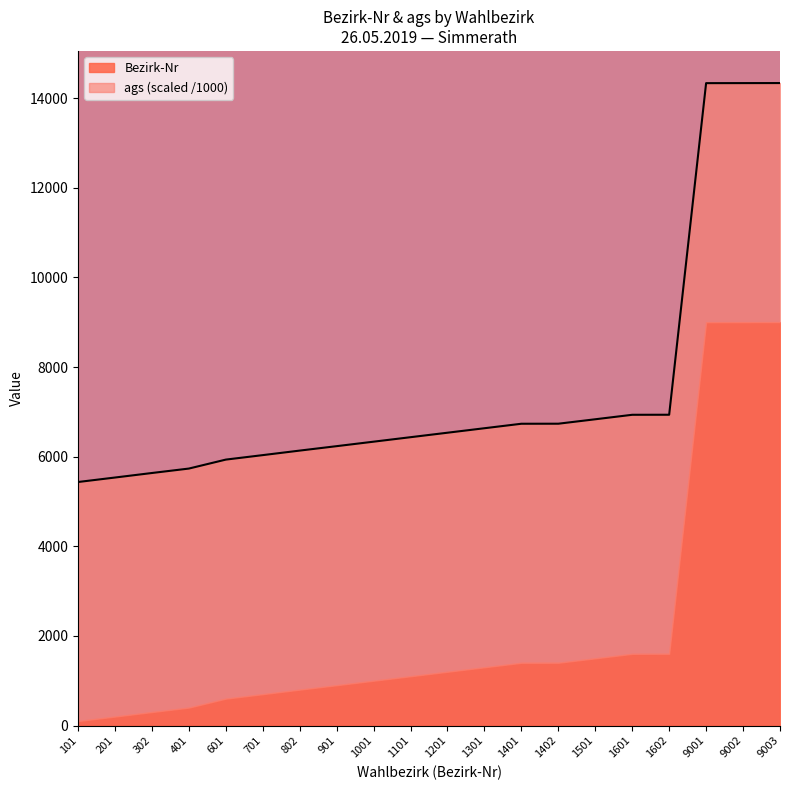

What is the value of the 1st point from the left?

5435.0